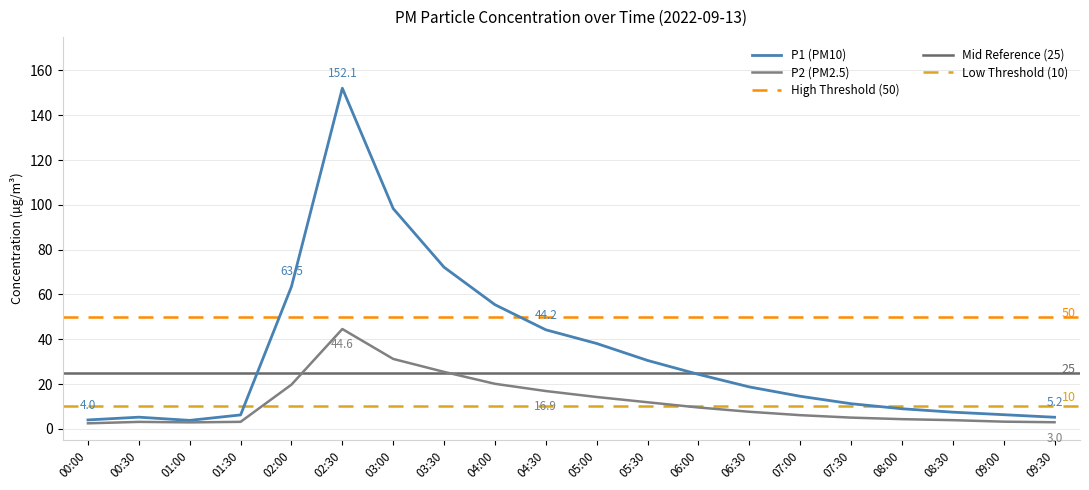

At 09:00, list the series in order from largest to smallest.

P1, P2